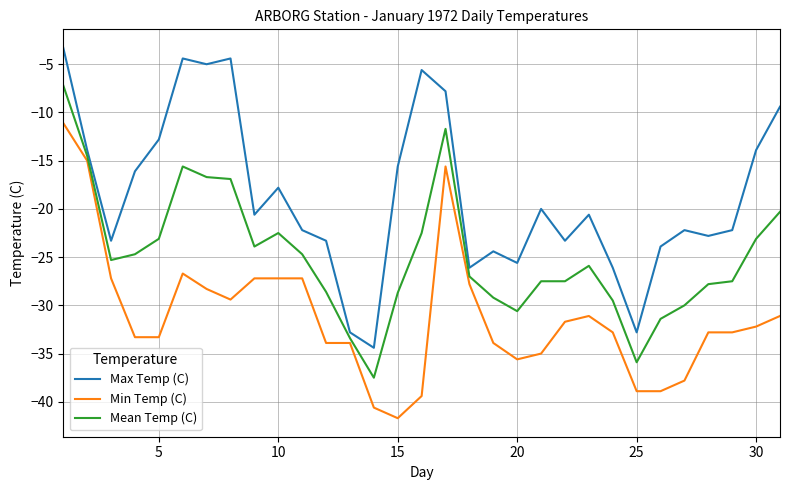

Which series has the largest total across all categories?

Max Temp (C)